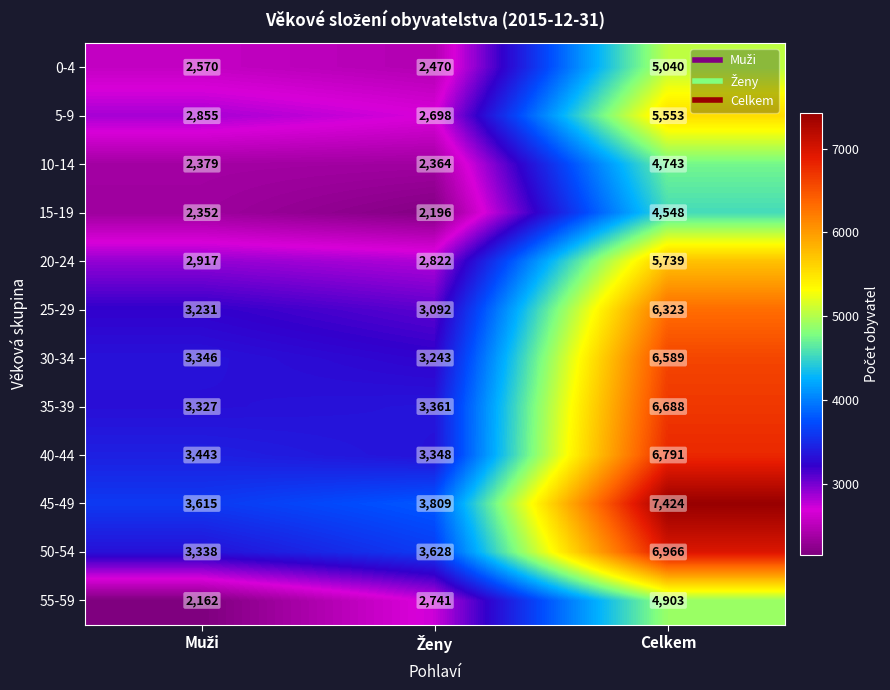

Which series has the largest range (max minus min)?

45-49